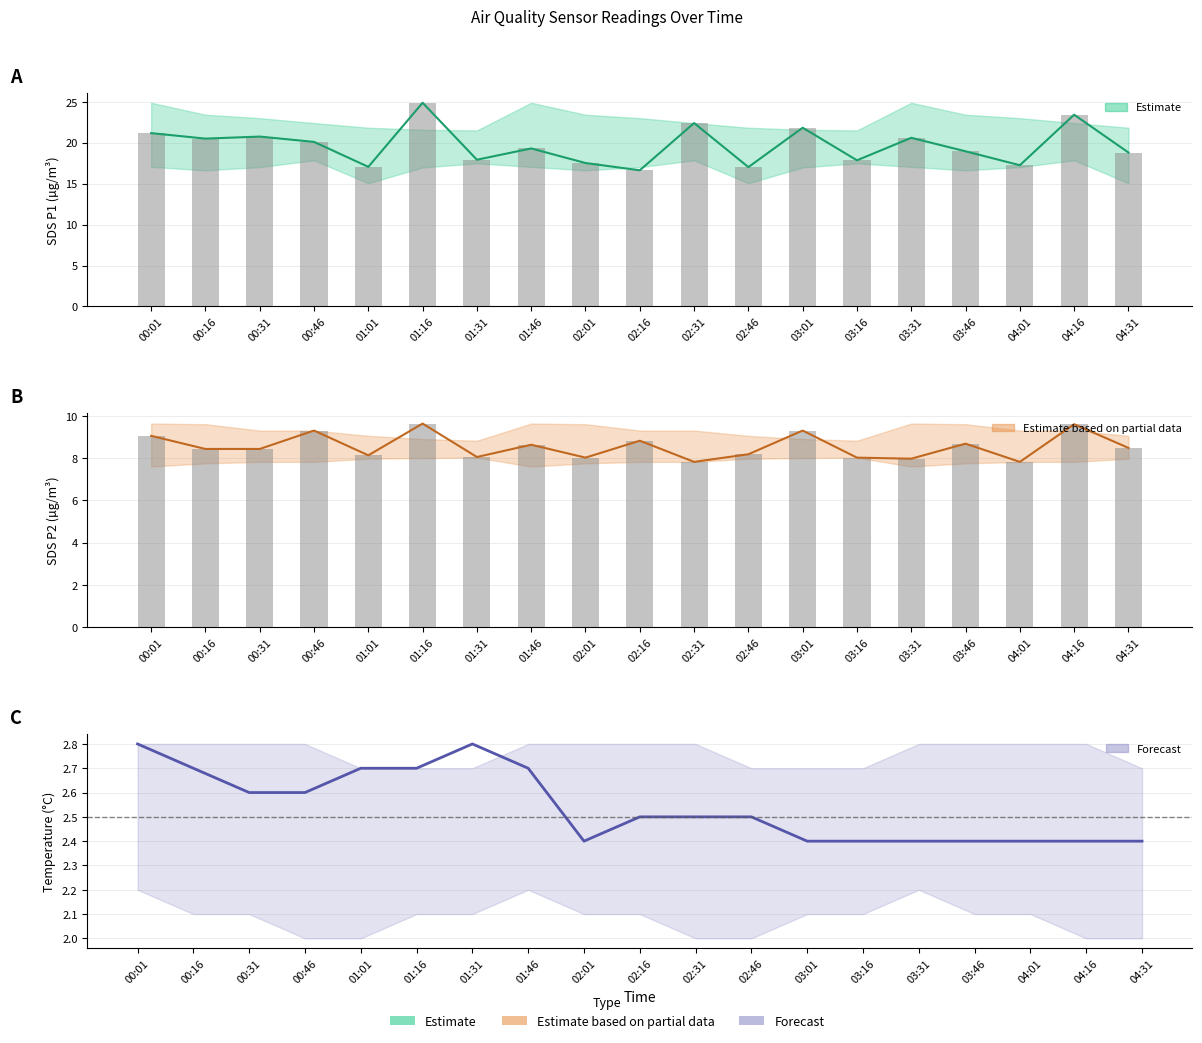

Which series has the widest spread of values?

SDS_P1 mean